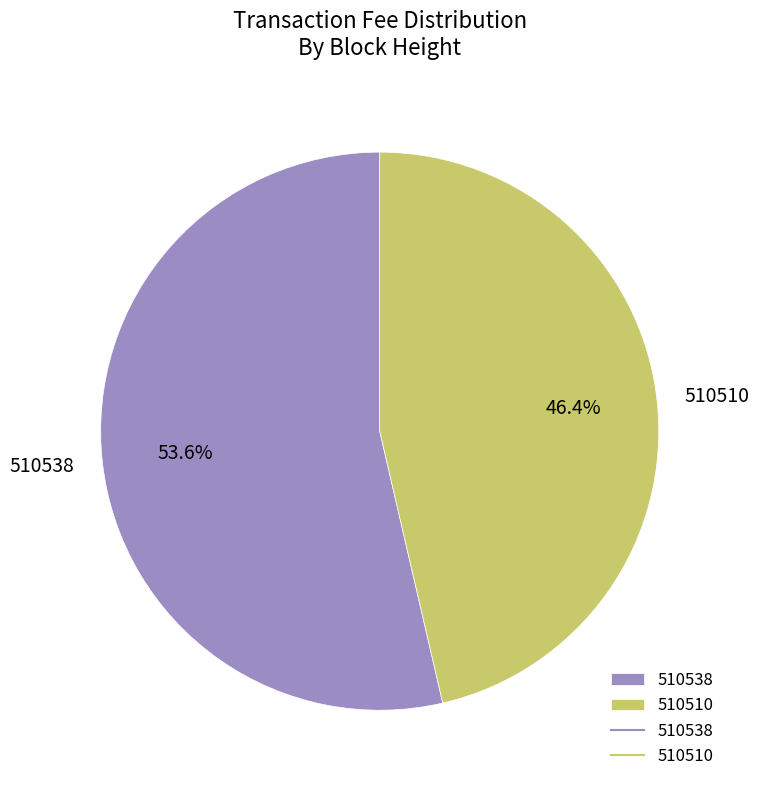

To the nearest percent, what percentage of the pie is 510538?

54%